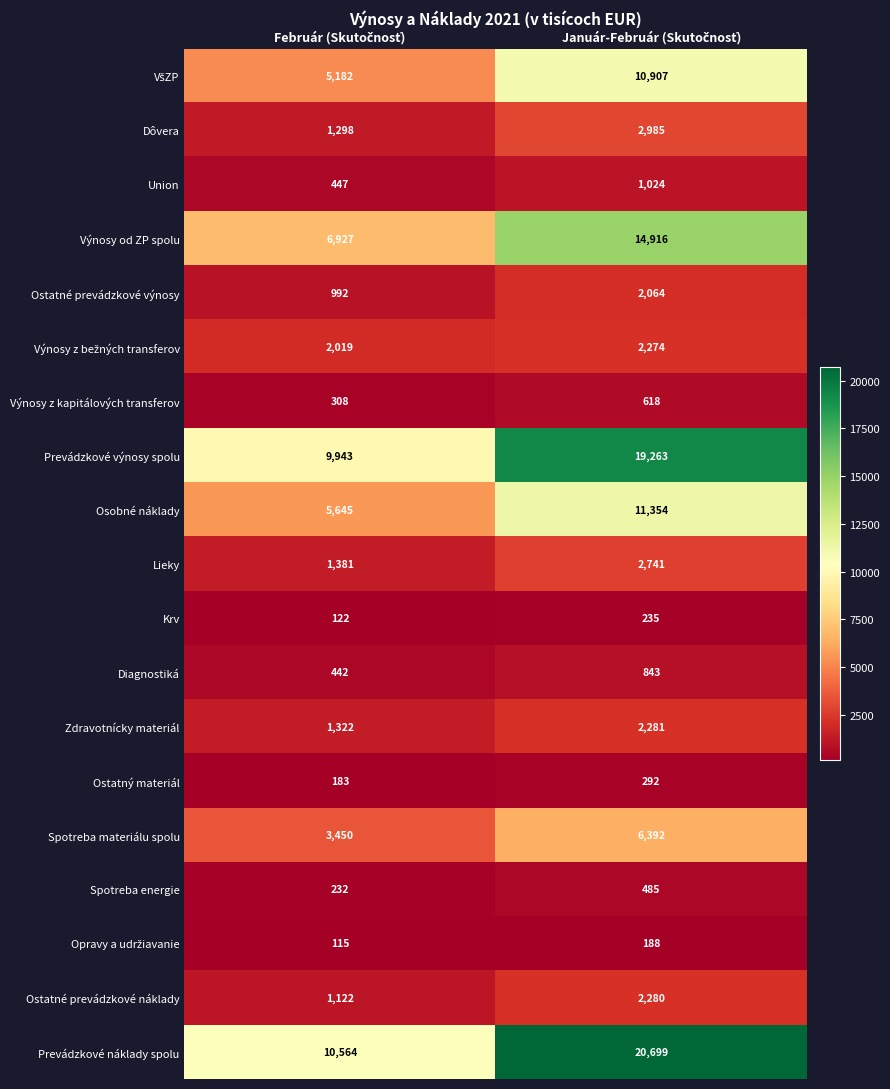

Which series has the largest total across all categories?

Prevádzkové náklady spolu